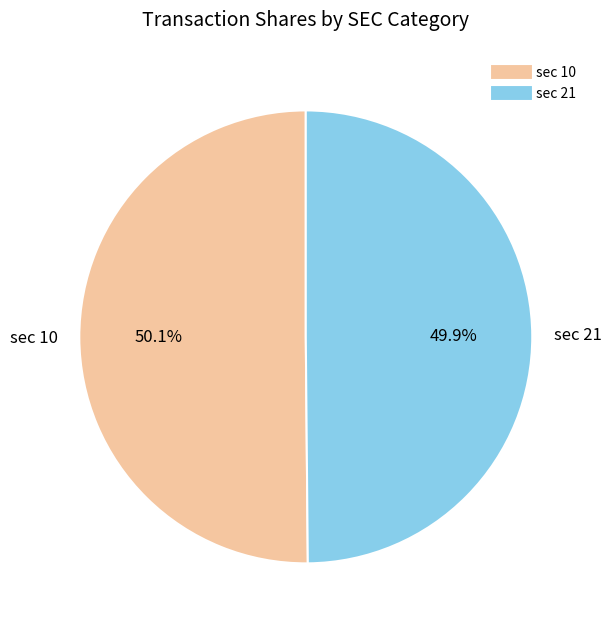

Is there a majority slice in this chart?

Yes